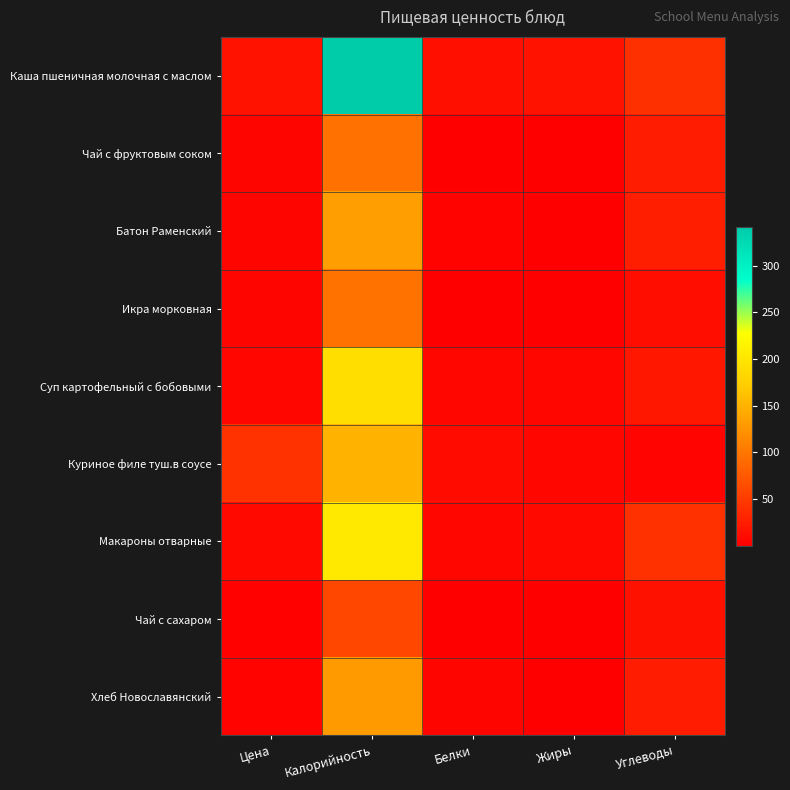

At which category is the sum across all series the highest?

Калорийность